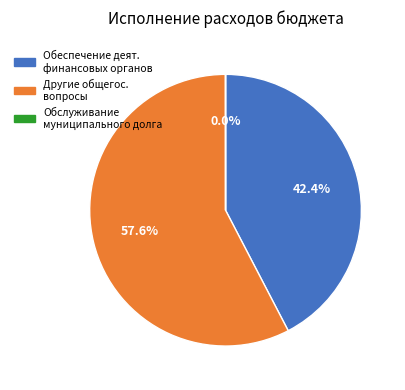

To the nearest percent, what is the difference between the largest and smallest slice percentages?

58%